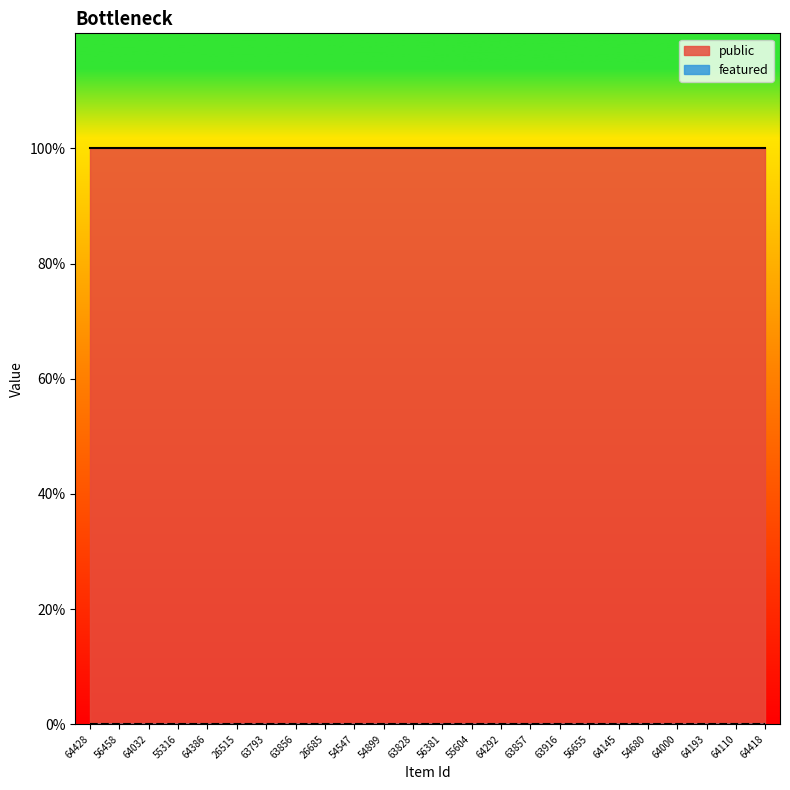

True or false: public and featured intersect in this chart.

False